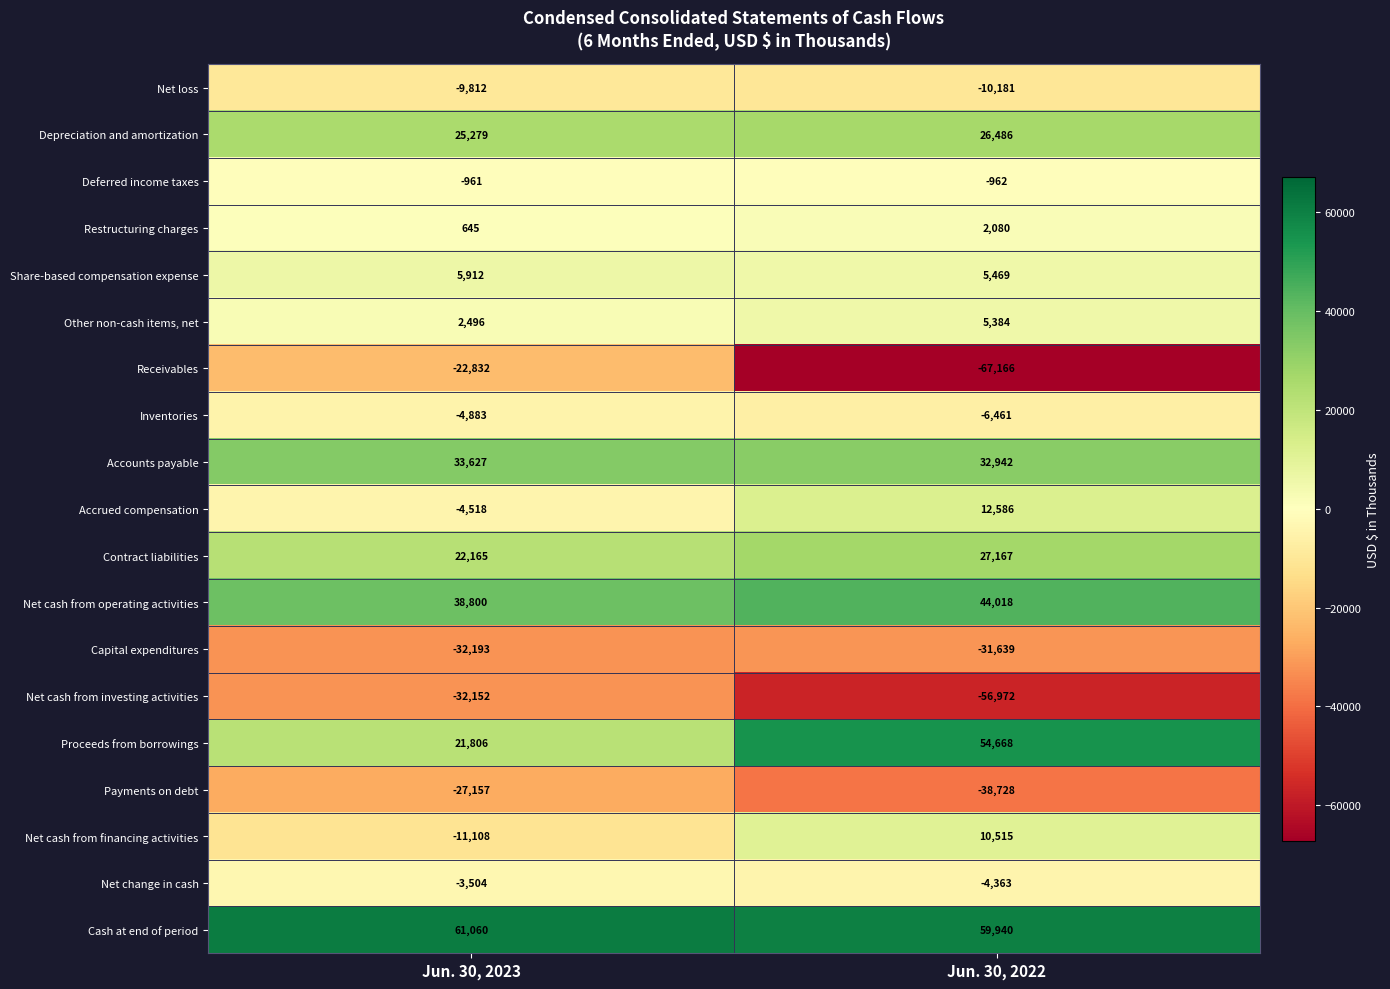

Which series has the largest range (max minus min)?

Receivables